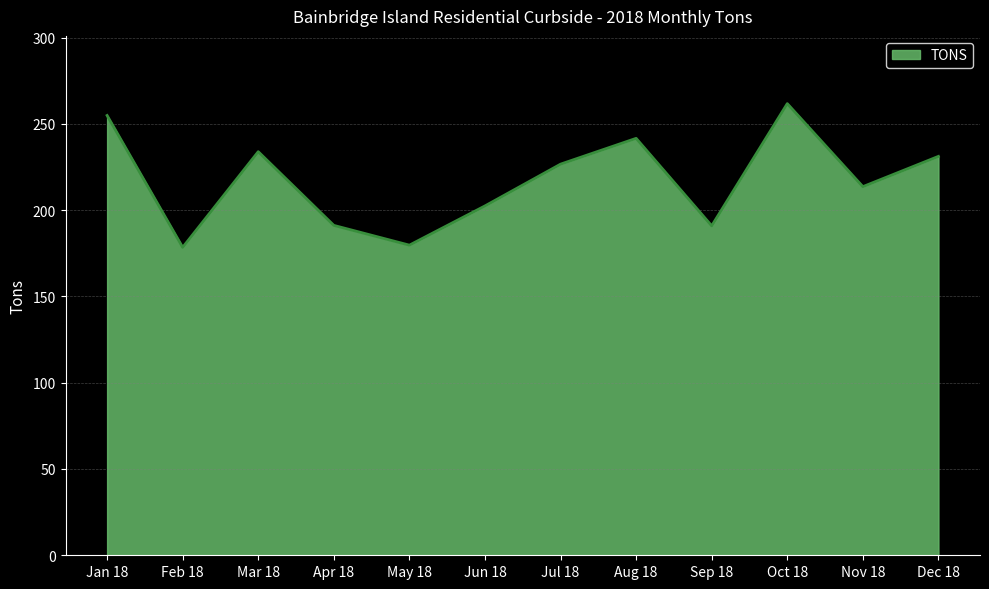

Does the chart display data point markers on the line(s)?

No